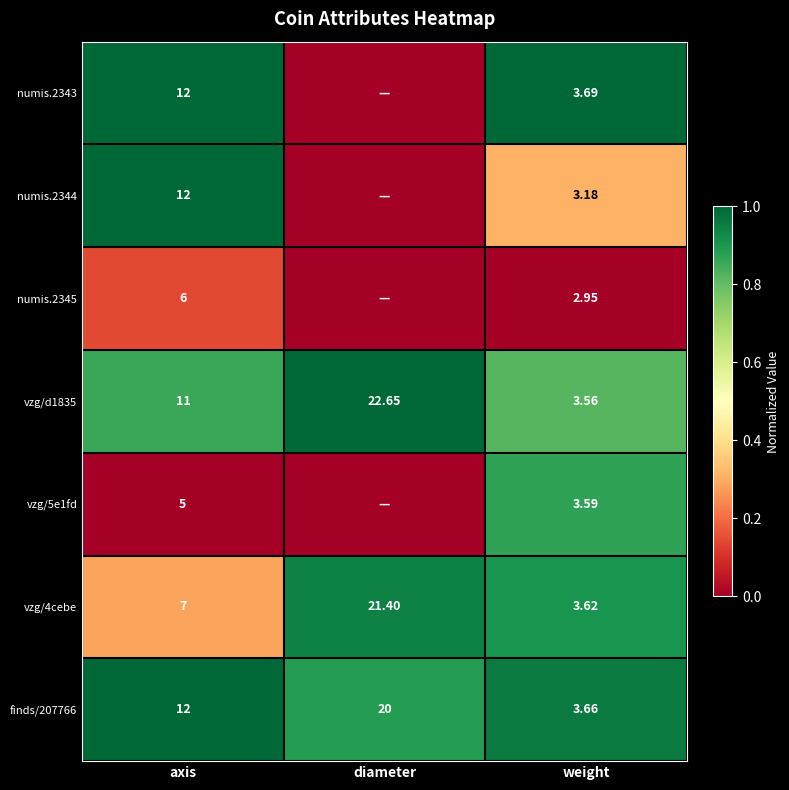

Rank the categories by vzg/d1835 value from highest to lowest.

diameter, axis, weight